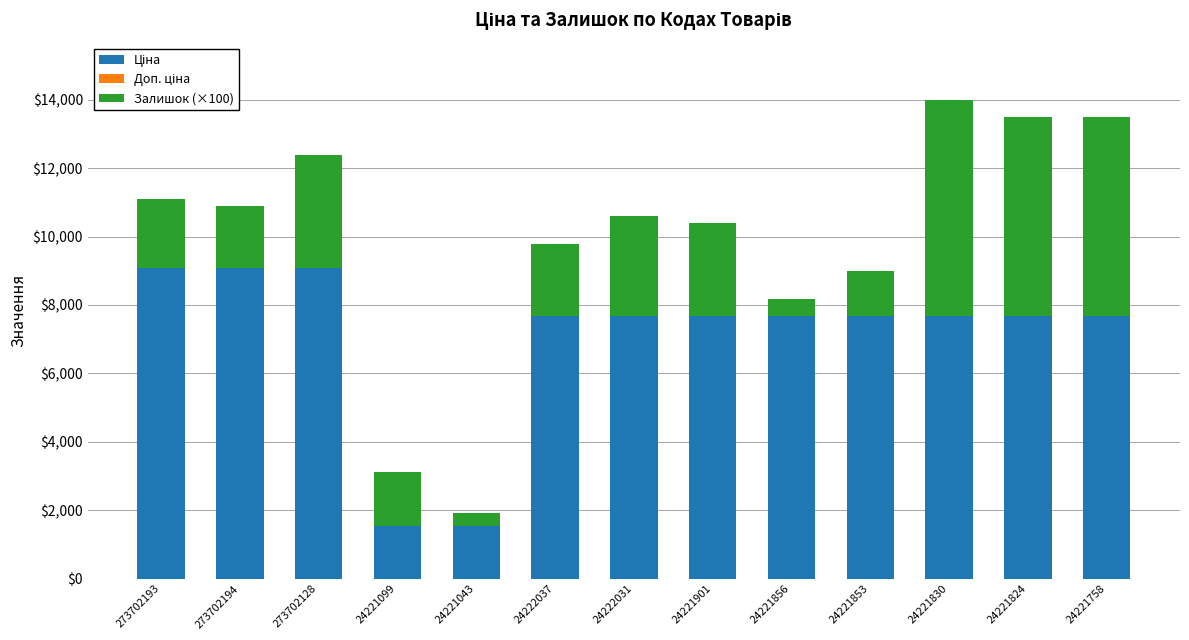

What is the total value across all series at 273702128?

12392.0